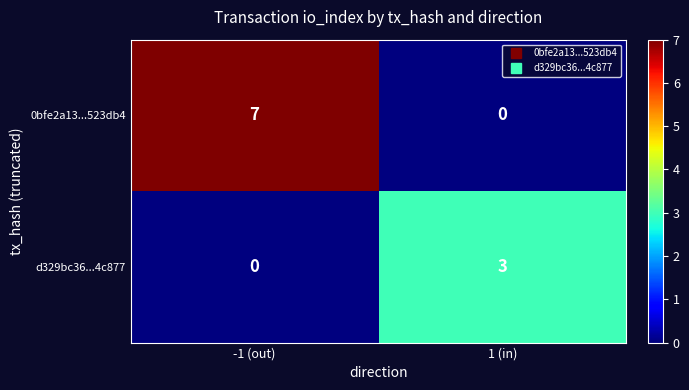

Reading left to right, list all the values displayed in this chart.

0bfe2a13...523db4: 7	0
d329bc36...4c877: 0	3